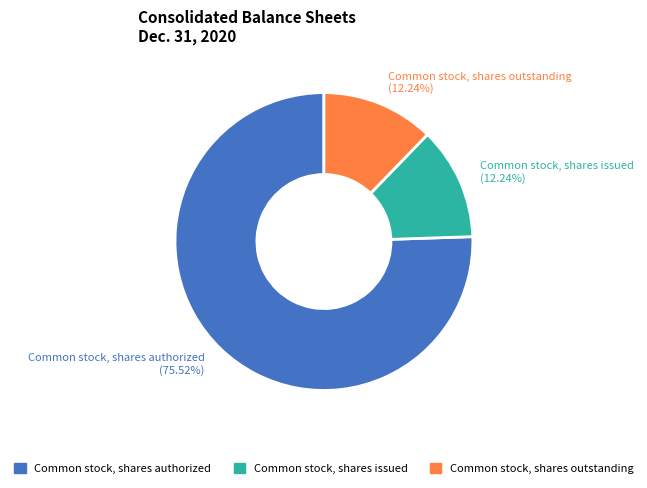

How many slices are in this pie chart?

3